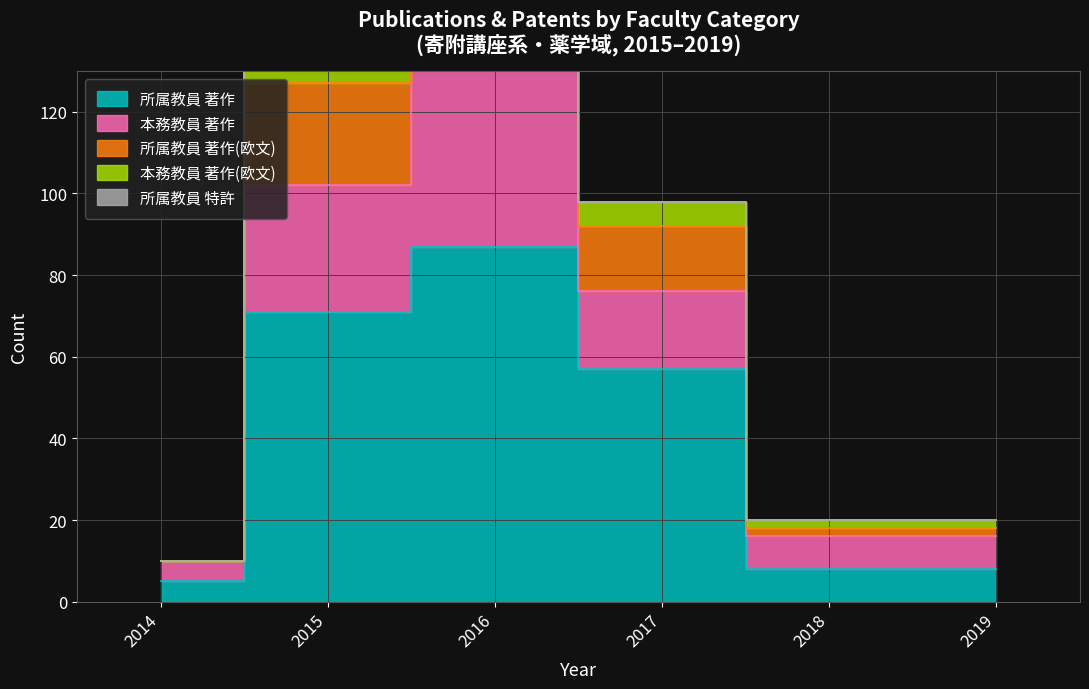

At which label does 所属教員_著作 reach its minimum?

2014